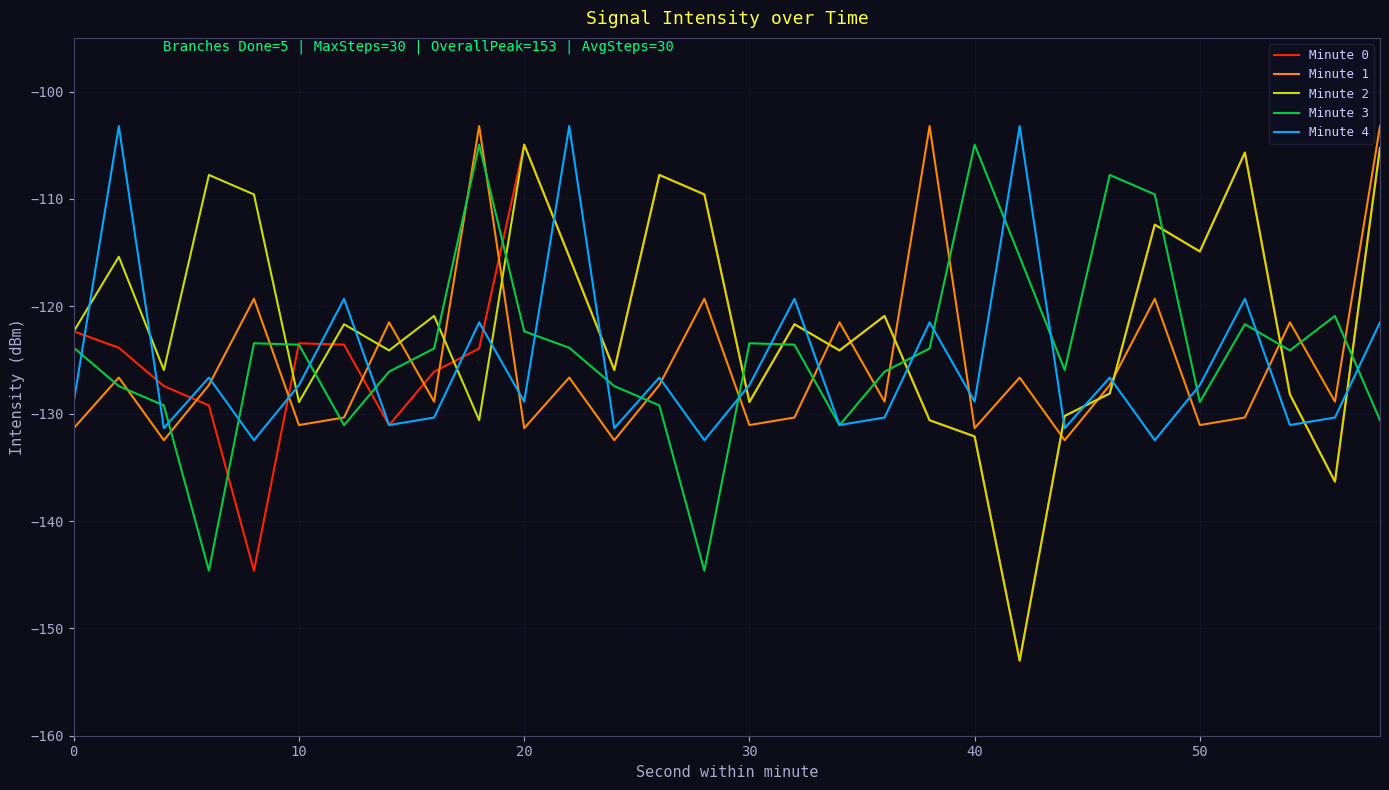

What is the lowest value of the Minute 2 series?

-153.0